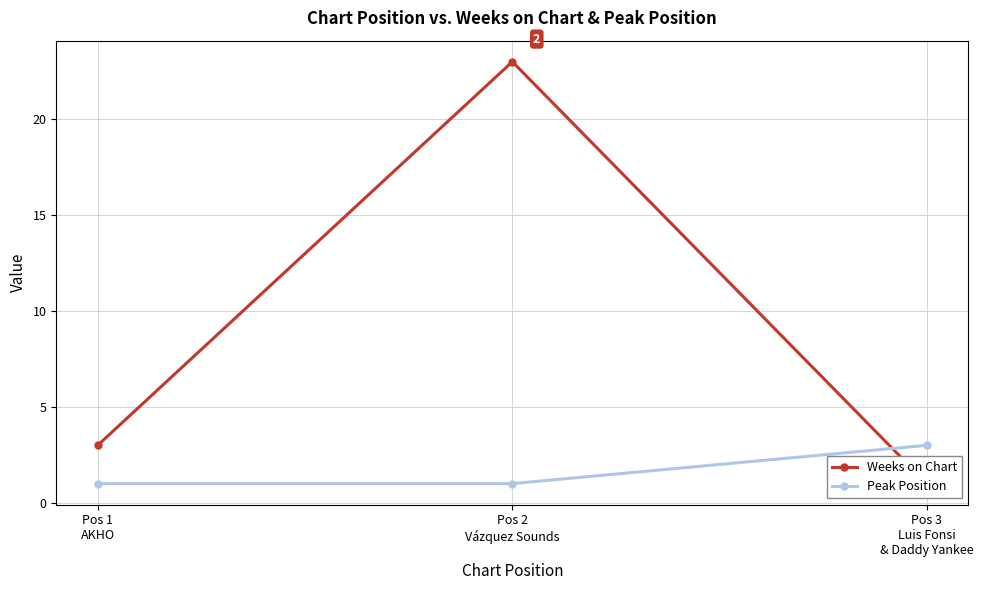

What value does the Weeks on Chart series have at Pos 2
Vázquez Sounds, to the nearest 10?

20